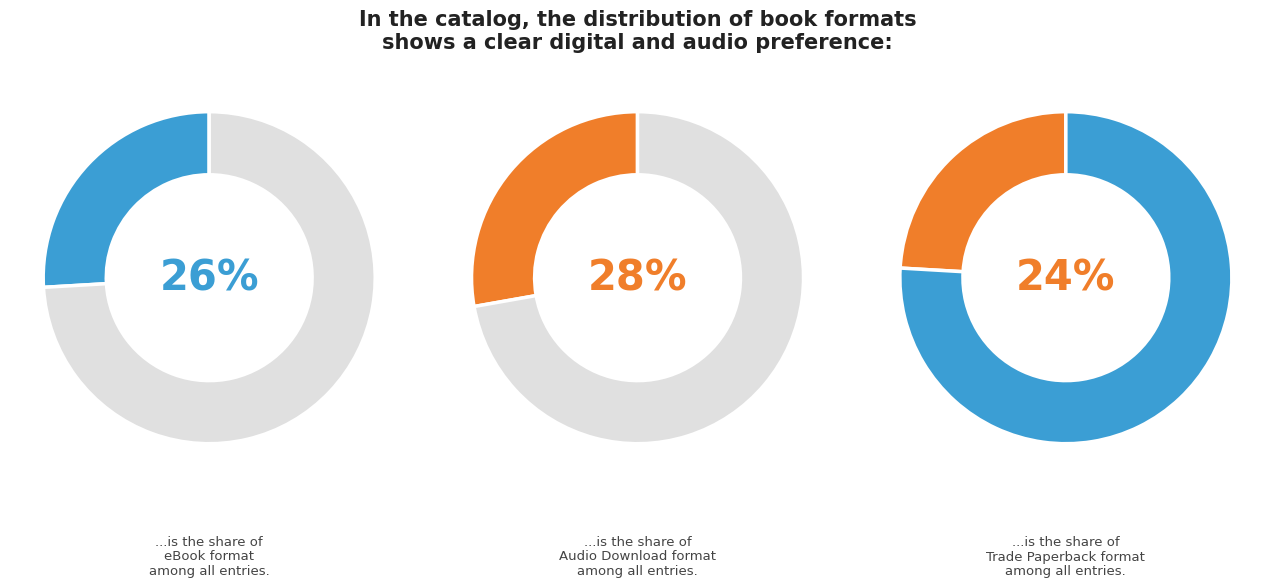

Which slice is the largest?

Audio Download